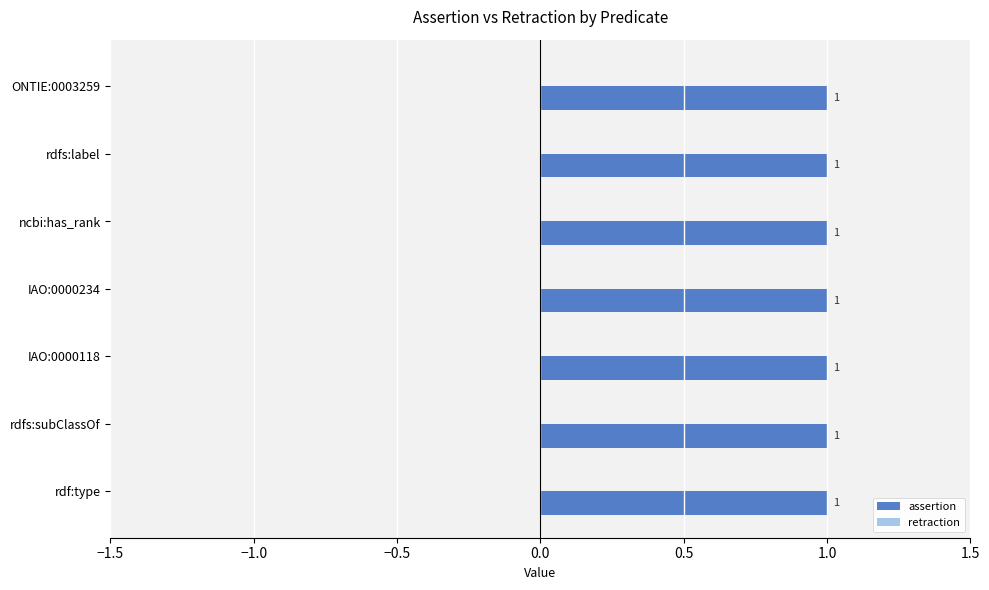

At which label is retraction closest to 0?

ONTIE:0003259